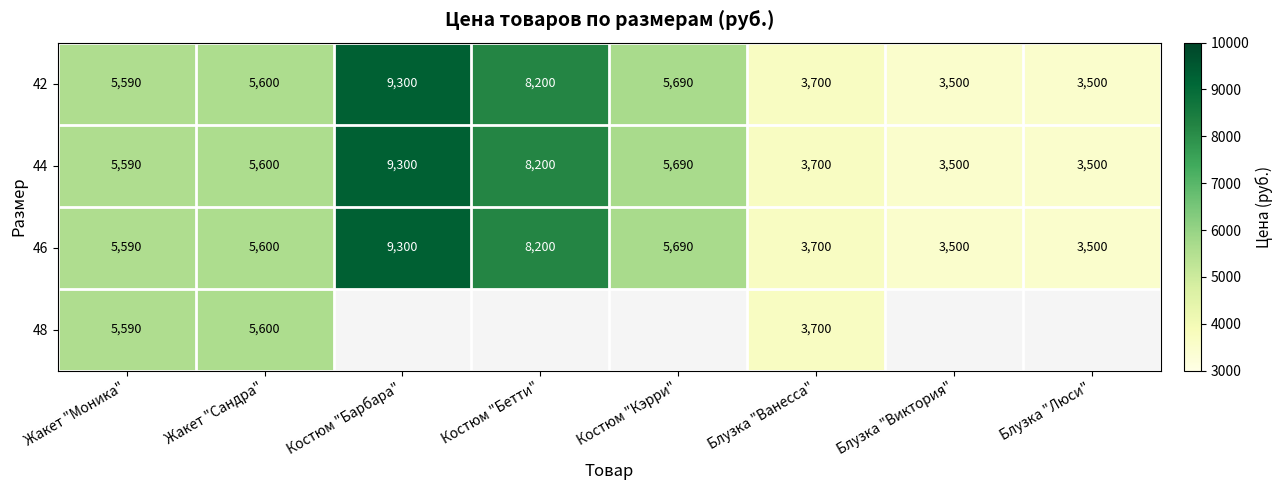

The value of 44 at Костюм "Бетти" is 3367. True or false?

False